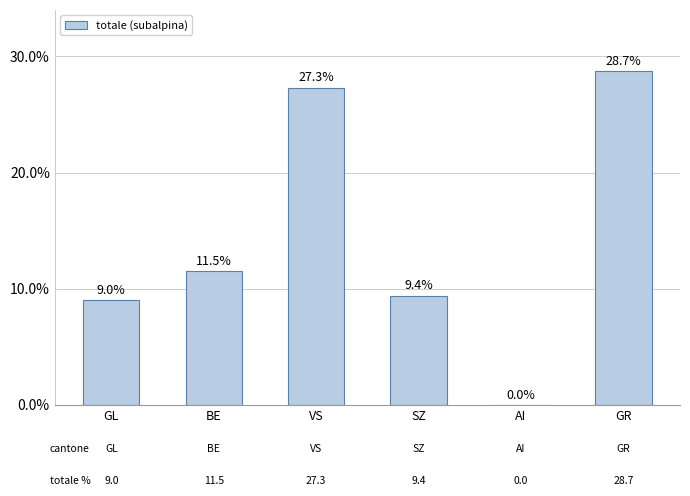

Approximately how many times larger is the value at BE compared to SZ?

1.2